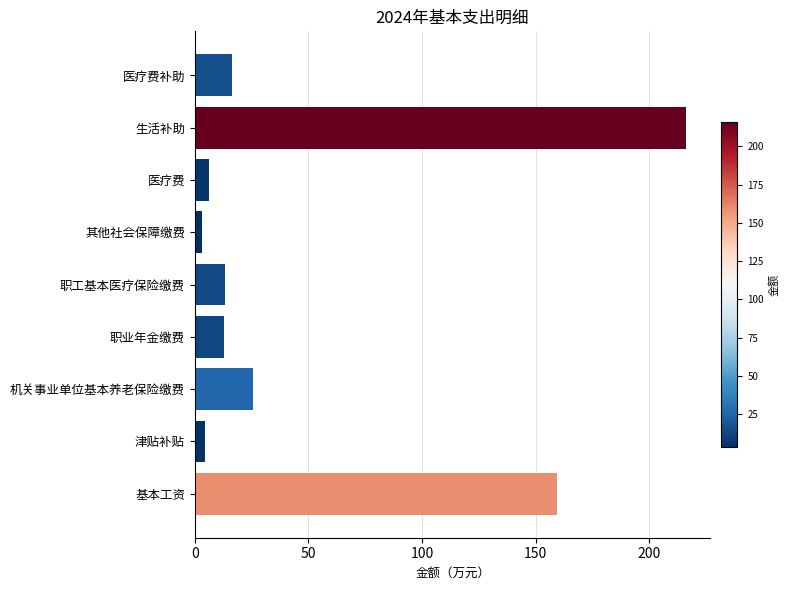

Where is the data nearest to the value 109?

基本工资